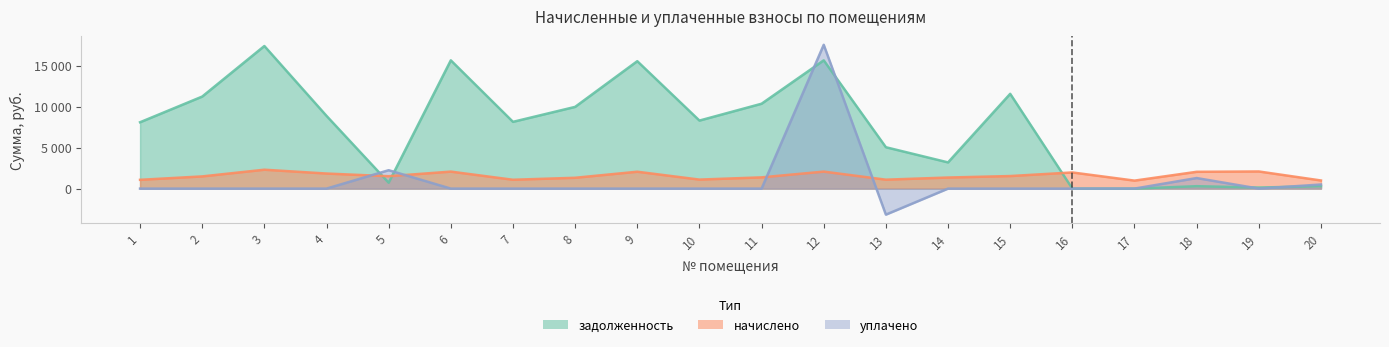

What is the total value across all series at 18?

3628.2